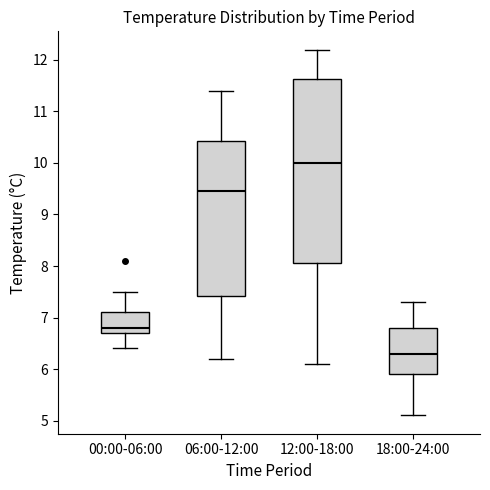

Which box is the tallest, from its lower edge to its upper edge?

12:00-18:00